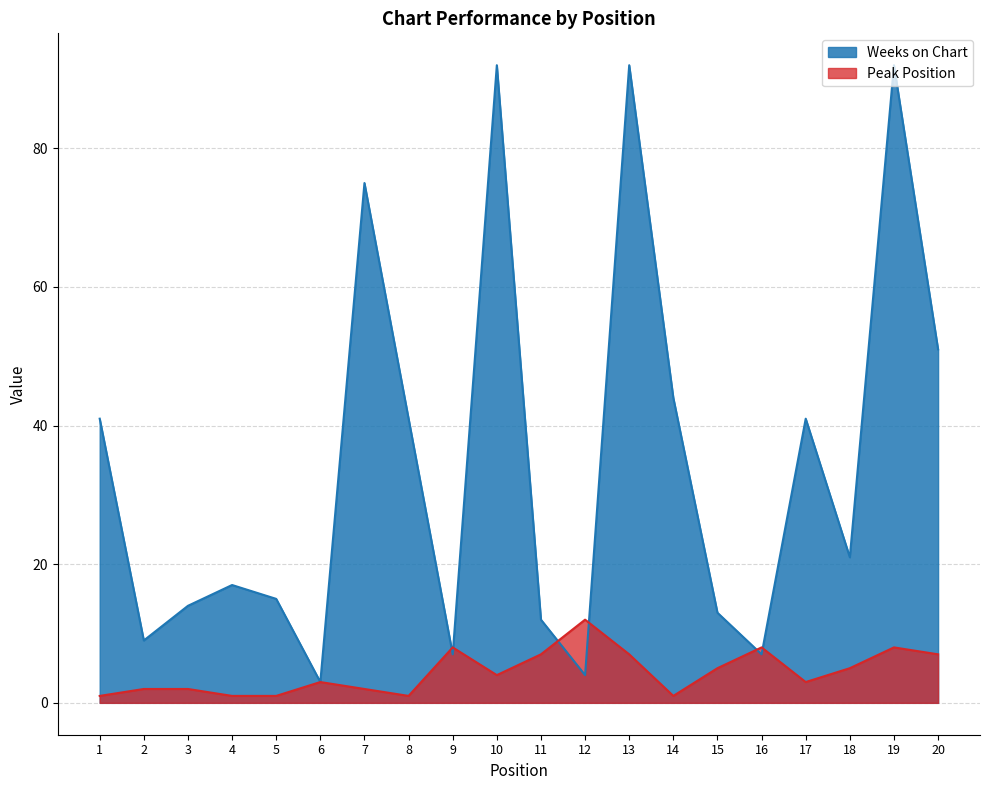

After their last crossing, which series has the higher values: Peak Position or Weeks on Chart?

Weeks on Chart